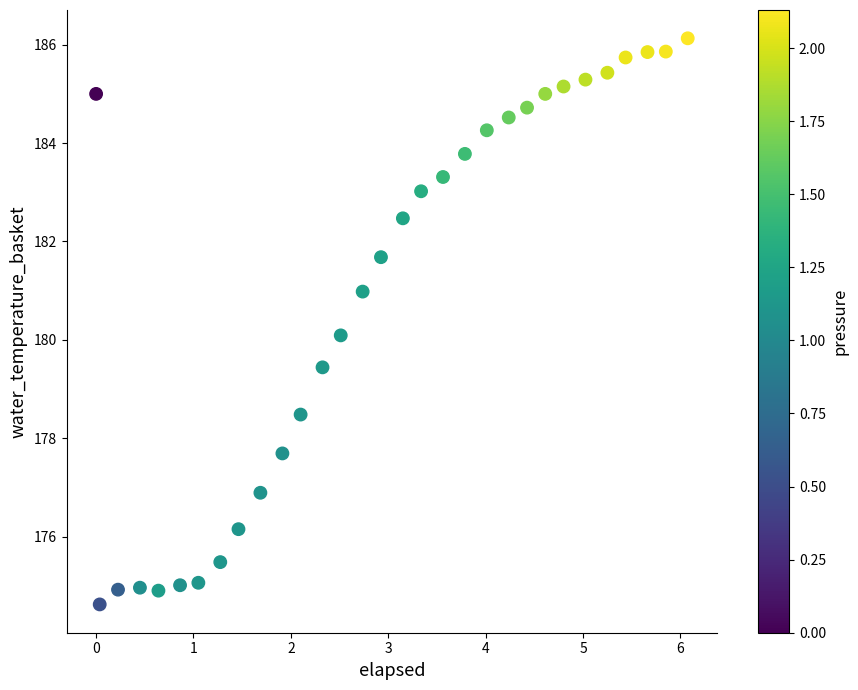

What is the range of Y values (max minus min)?

11.5